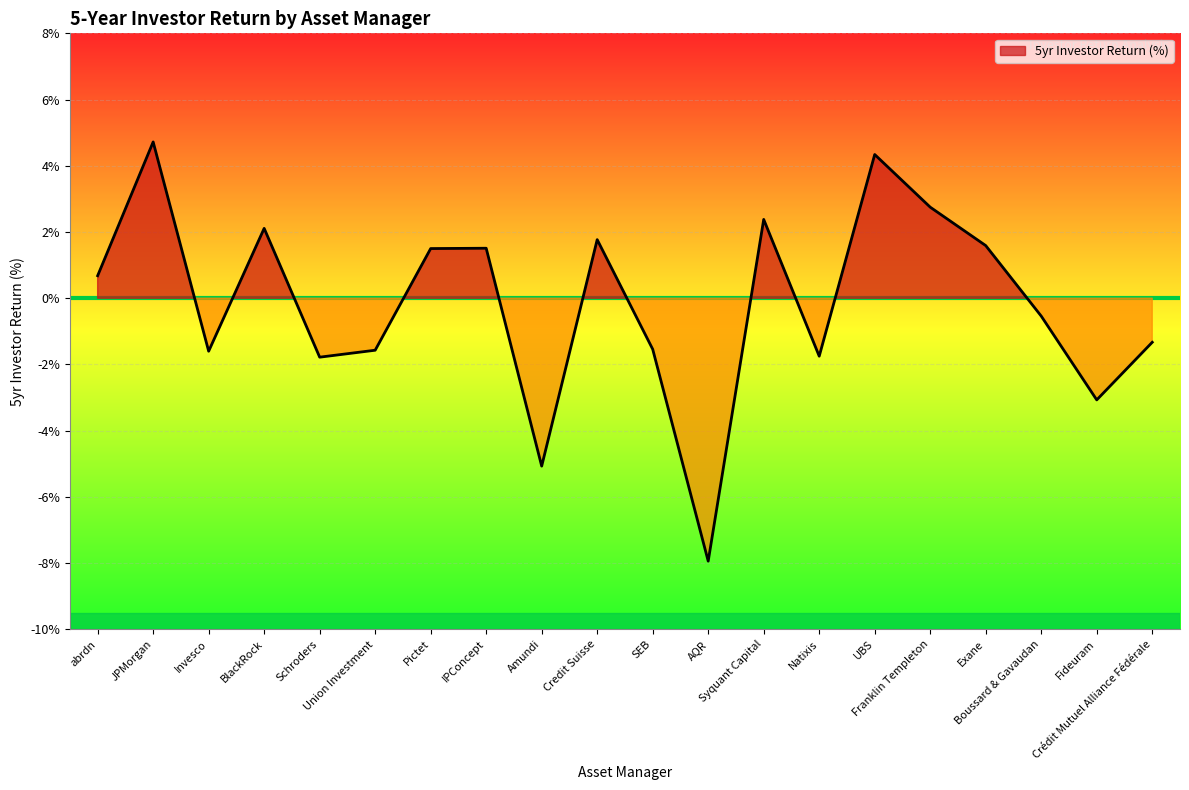

Where is the data nearest to the value -1?

Crédit Mutuel Alliance Fédérale